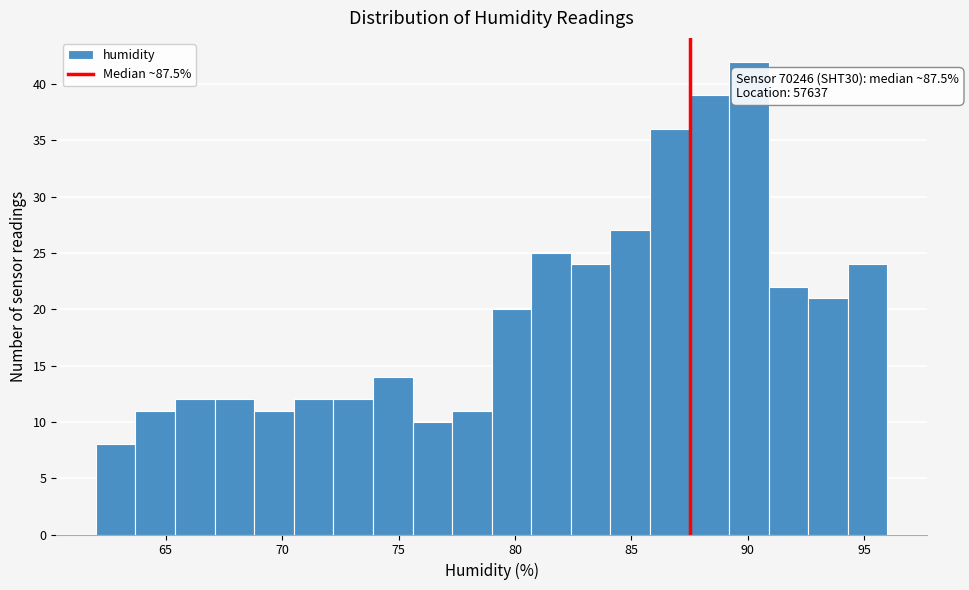

Read against the x-axis, roughly where is the centre of the tallest bar?

90.0